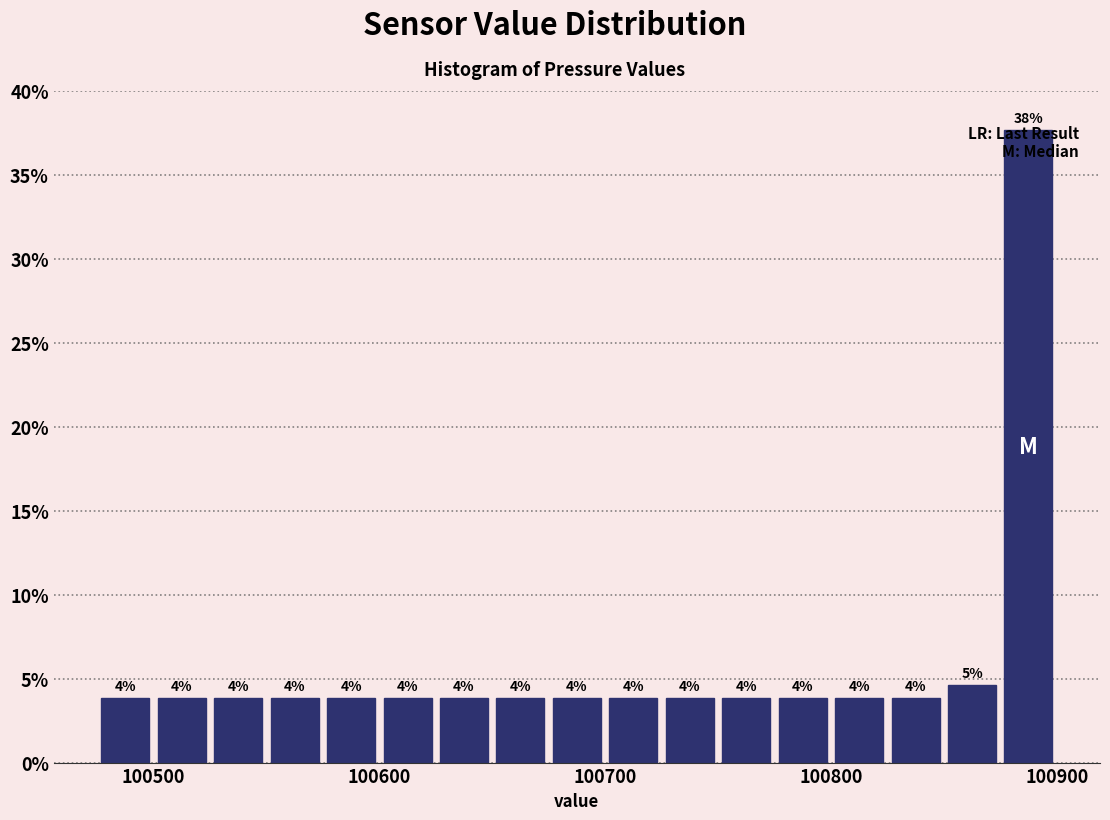

Around what value on the x-axis is the tallest bar? Give the approximate position of its centre, as read against the axis.

100890